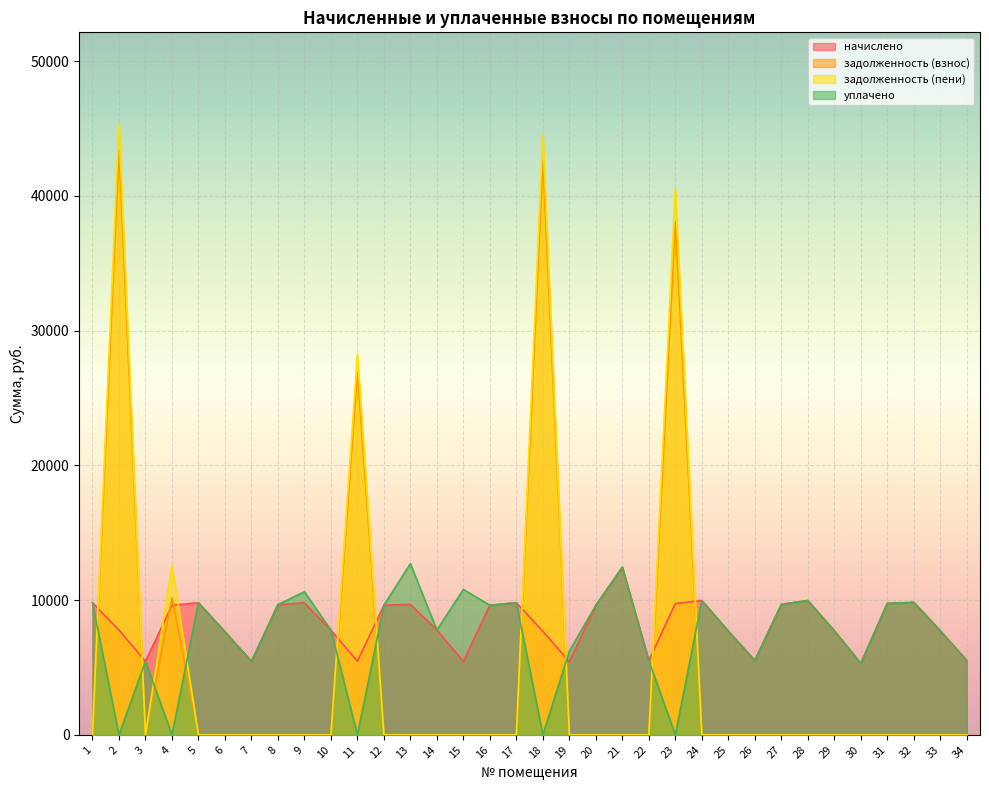

Which series has the largest range (max minus min)?

задолженность (пени)